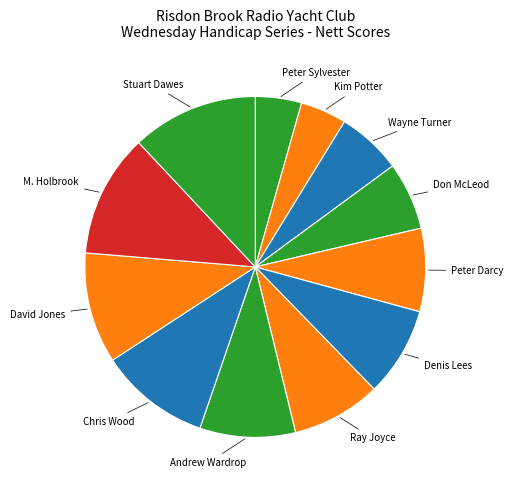

True or false: Don McLeod accounts for 6% of the total.

True